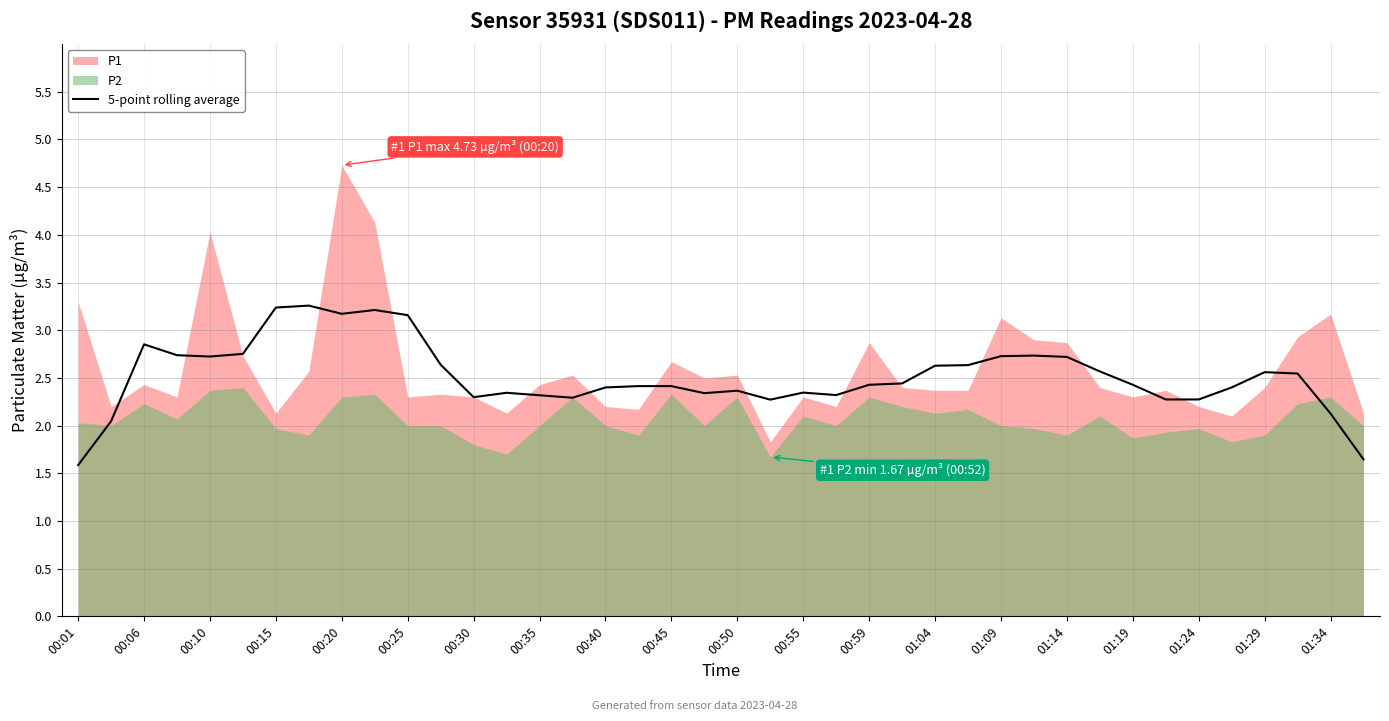

What is the maximum value for 5-point rolling average?

3.3